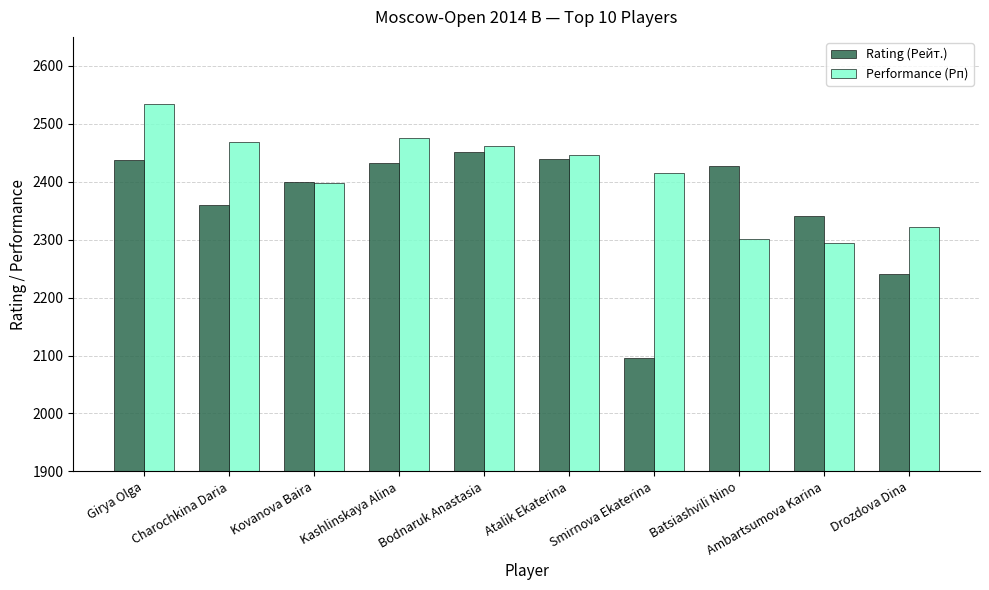

Between Kovanova Baira and Kashlinskaya Alina, which series saw the biggest shift?

Performance (Рп)